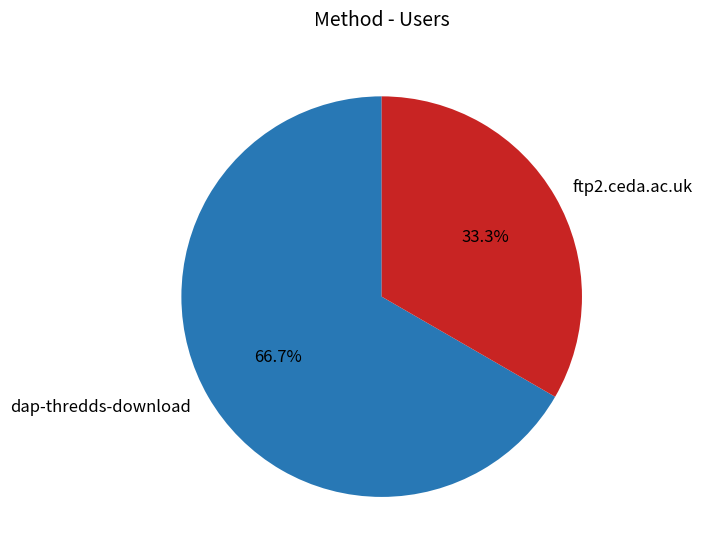

Is there any slice that represents more than half of the pie?

Yes